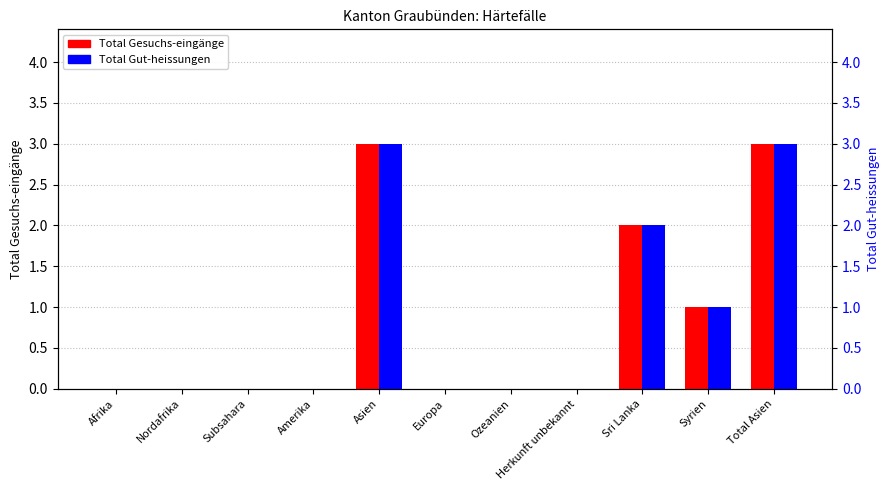

Reading left to right, what are all the values shown in this chart?

Total Gesuchs-eingänge: Afrika=0	Nordafrika=0	Subsahara=0	Amerika=0	Asien=3	Europa=0	Ozeanien=0	Herkunft unbekannt=0	Sri Lanka=2	Syrien=1	Total Asien=3
Total Gut-heissungen: Afrika=0	Nordafrika=0	Subsahara=0	Amerika=0	Asien=3	Europa=0	Ozeanien=0	Herkunft unbekannt=0	Sri Lanka=2	Syrien=1	Total Asien=3